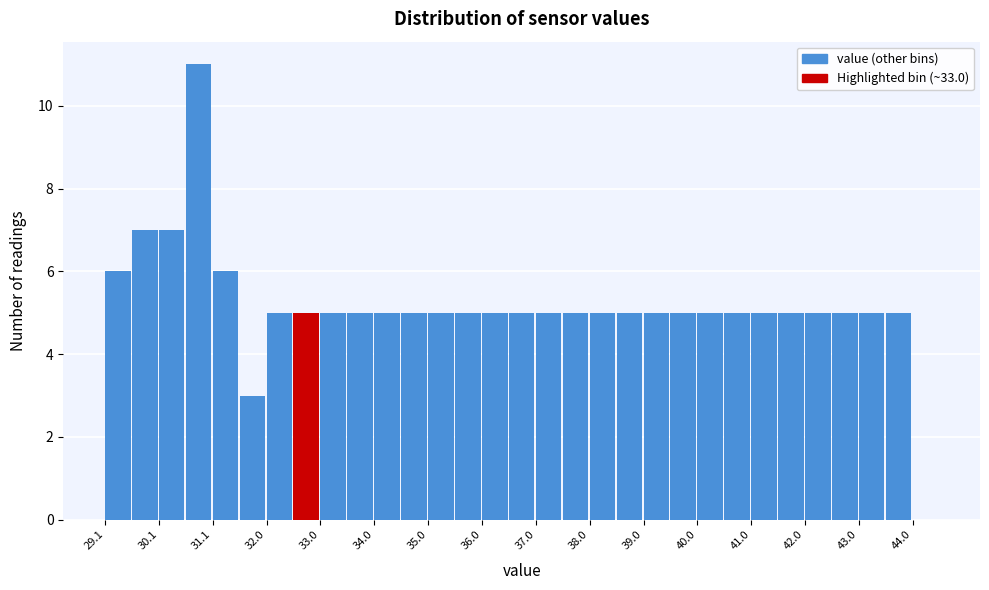

Reading left to right, list every bar in this chart as the range it spans on the x-axis followed by its height. Neither the bar edges nor the heights are printed on the chart, so give them approximately, as read against the axes.

29.05 to 29.55: 6
29.55 to 30.05: 7
30.05 to 30.55: 7
30.55 to 31.05: 11
31.05 to 31.55: 6
31.55 to 32.05: 3
32.05 to 32.55: 5
32.55 to 33.05: 5
33.05 to 33.55: 5
33.55 to 34.05: 5
34.05 to 34.55: 5
34.55 to 35.05: 5
35.05 to 35.55: 5
35.55 to 36.05: 5
36.05 to 36.55: 5
36.55 to 37.05: 5
37.05 to 37.55: 5
37.55 to 38.05: 5
38.05 to 38.55: 5
38.55 to 39.05: 5
39.05 to 39.55: 5
39.55 to 40.05: 5
40.05 to 40.55: 5
40.55 to 41.05: 5
41.05 to 41.55: 5
41.55 to 42.05: 5
42.05 to 42.55: 5
42.55 to 43.05: 5
43.05 to 43.55: 5
43.55 to 44.05: 5
44.05 to 44.55: 0